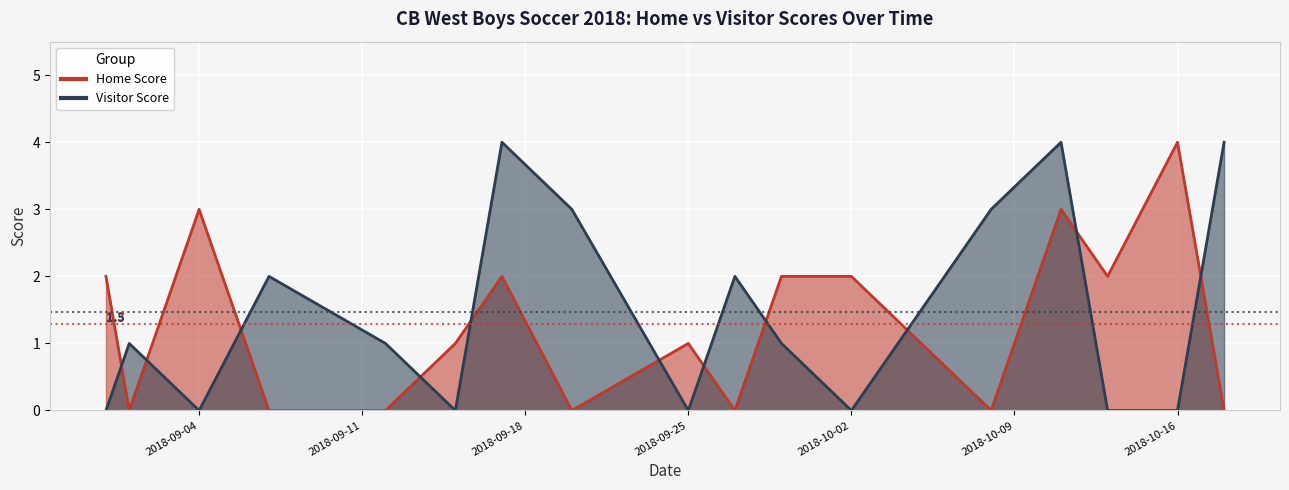

True or false: Visitor Score has more than 1 interior local peaks.

True